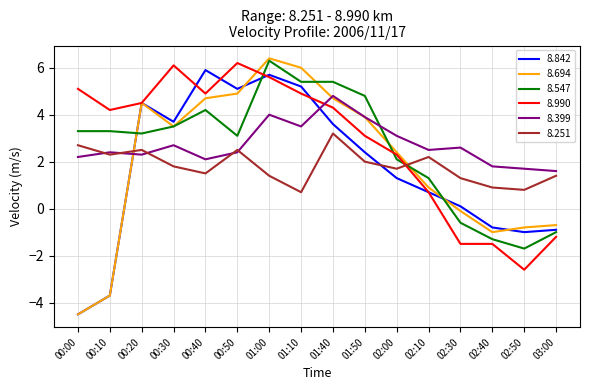

True or false: 8.547 has a value of 1.0 at 00:00.

False